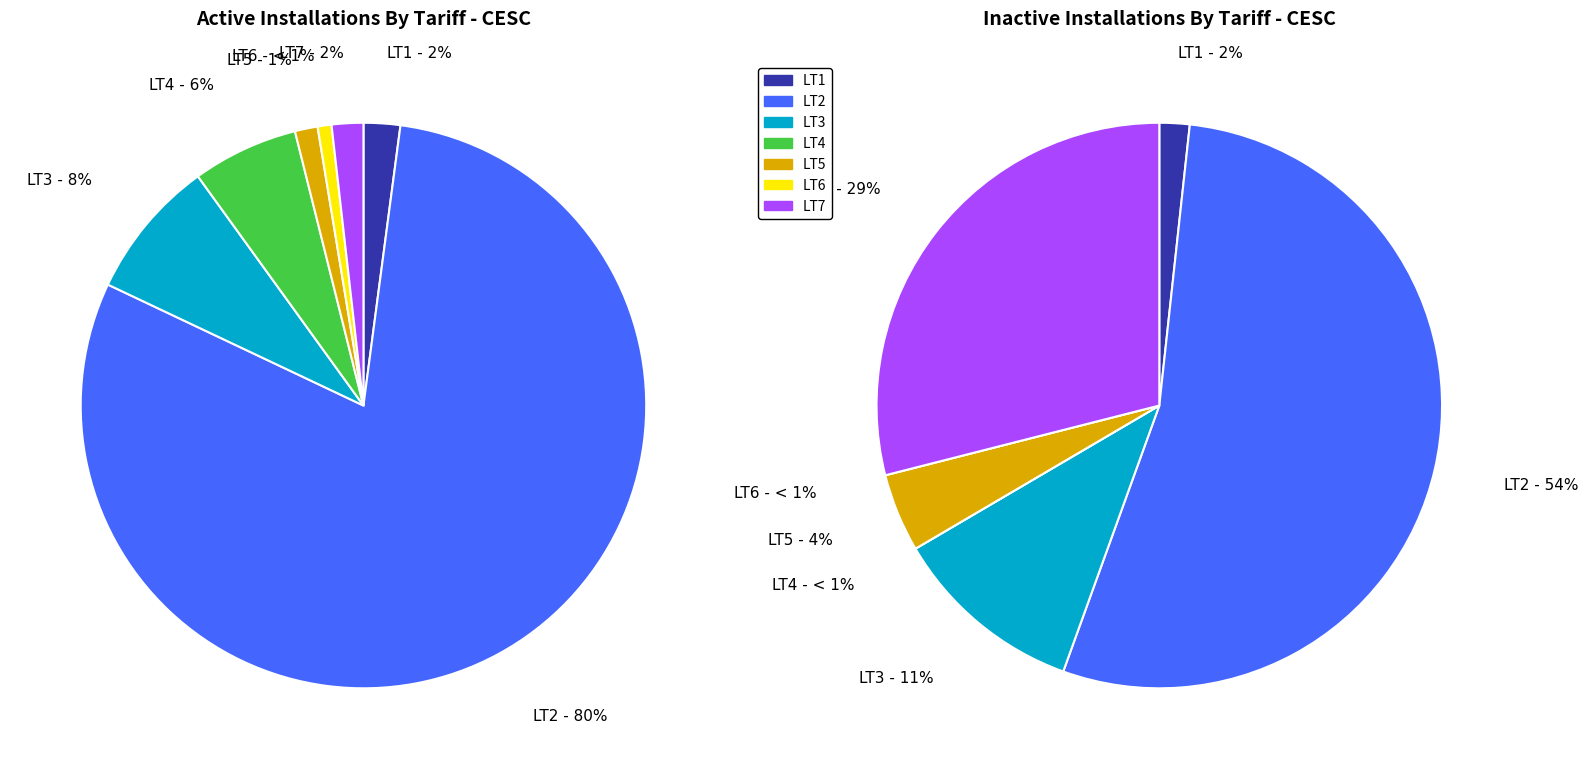

How many segments does this pie chart have?

7